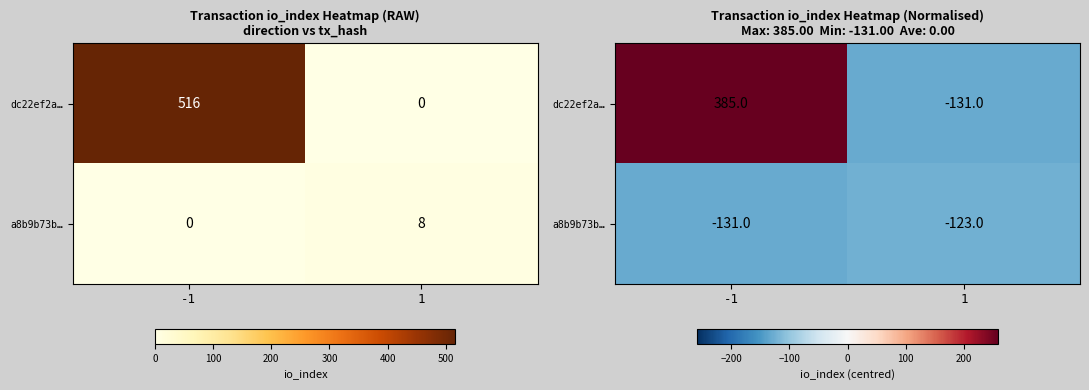

Rank the series by their average value, from highest to lowest.

dc22ef2a…, a8b9b73b…